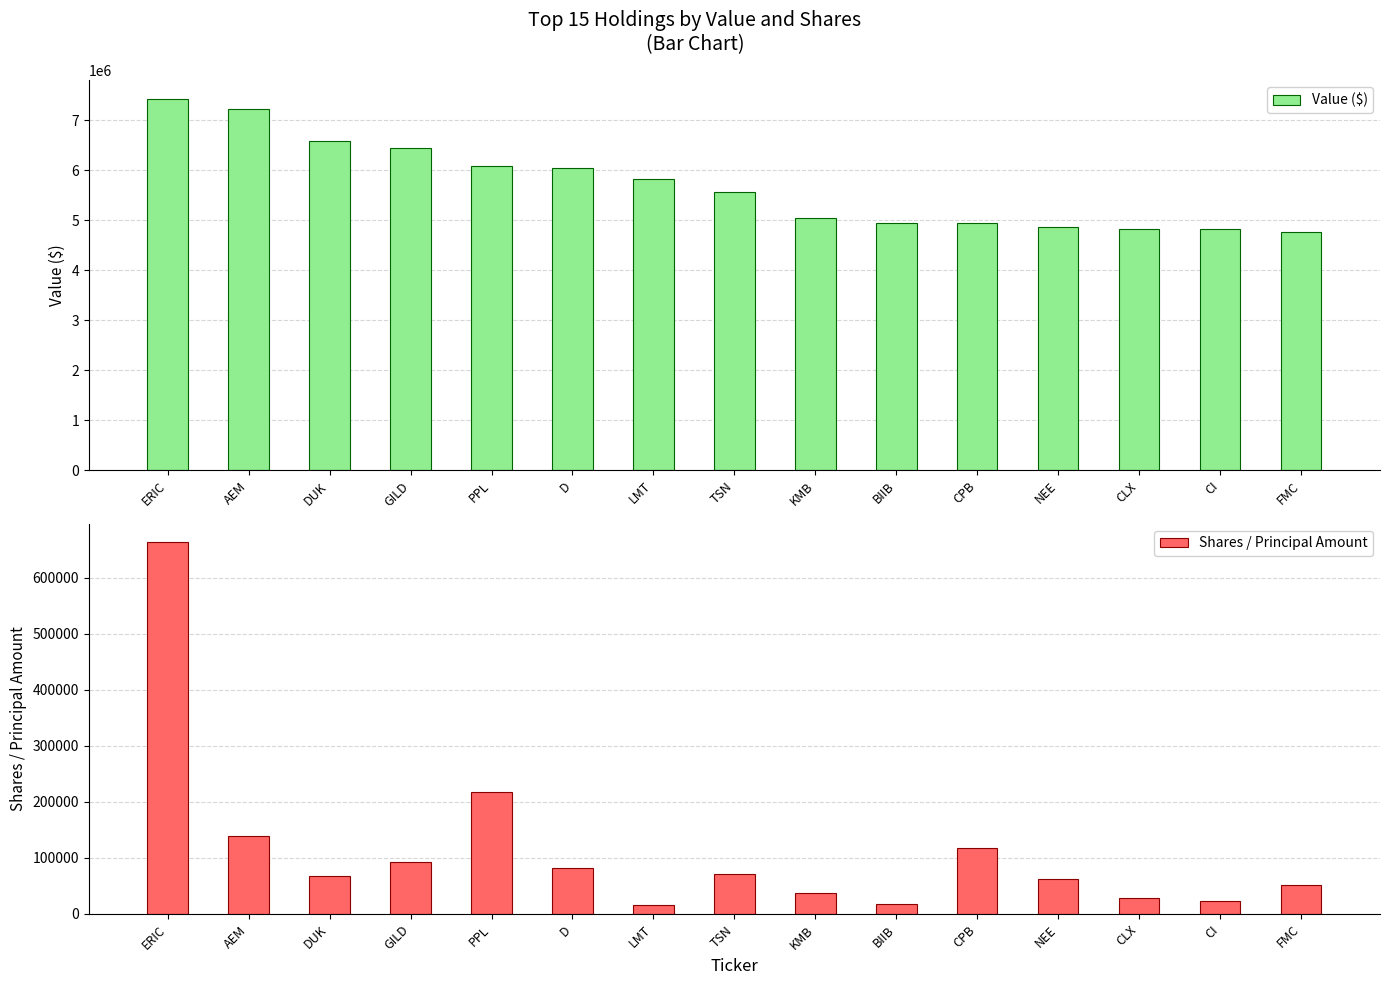

How many categories are shown in the chart?

15